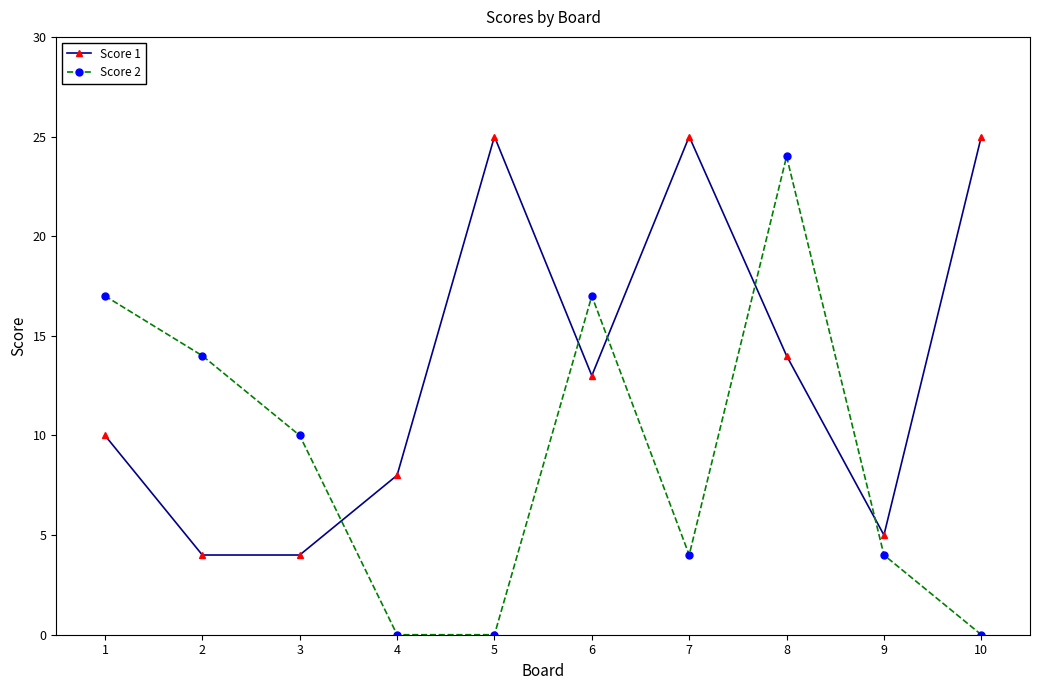

Rank the series at 5 from highest to lowest value.

Score 1, Score 2